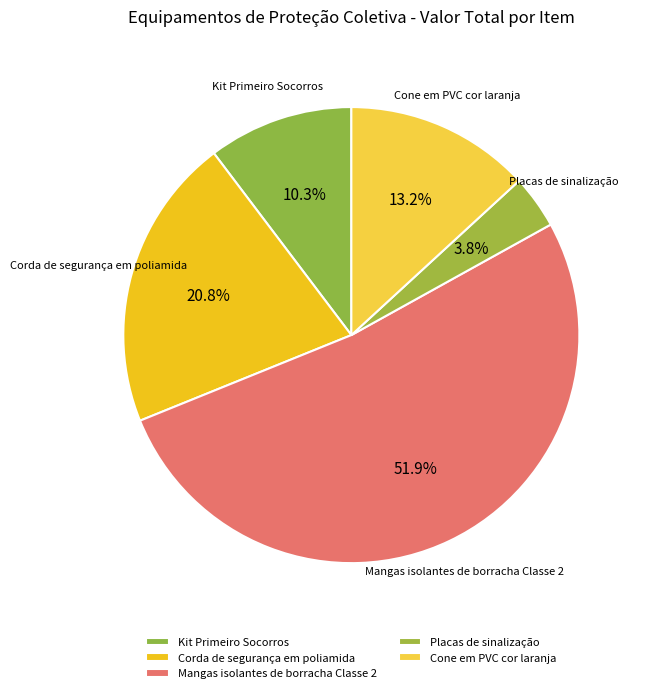

What percentage is the Mangas isolantes de borracha Classe 2 slice, to the nearest percent?

52%